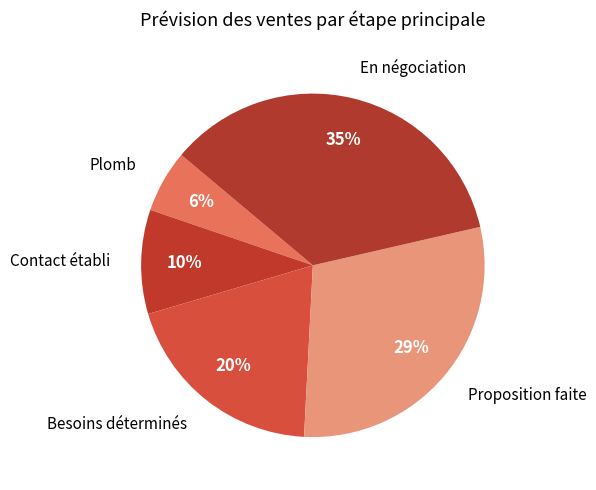

Do En négociation and Contact établi together represent more than half of the pie?

No